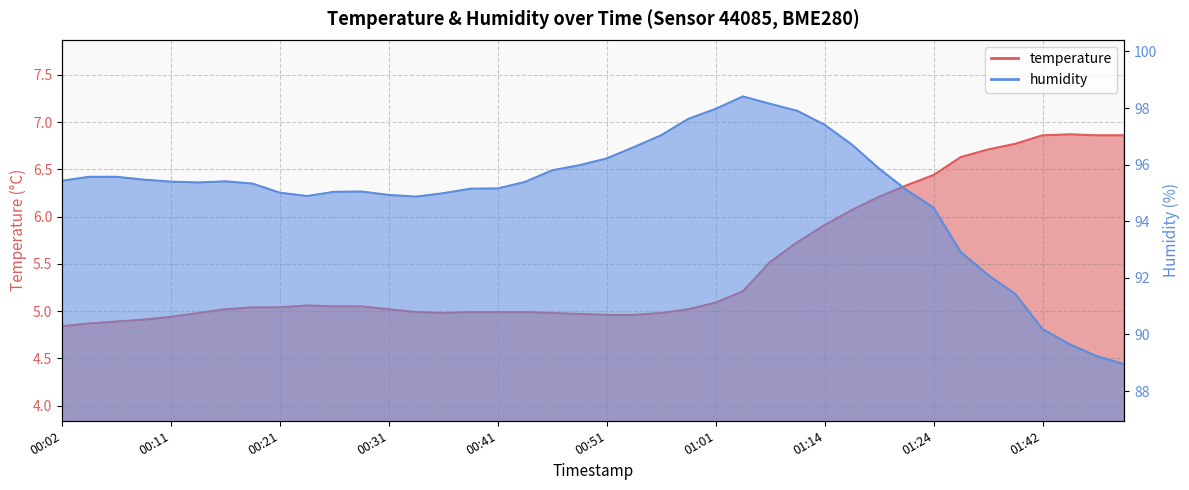

How many data points does each series have?

40